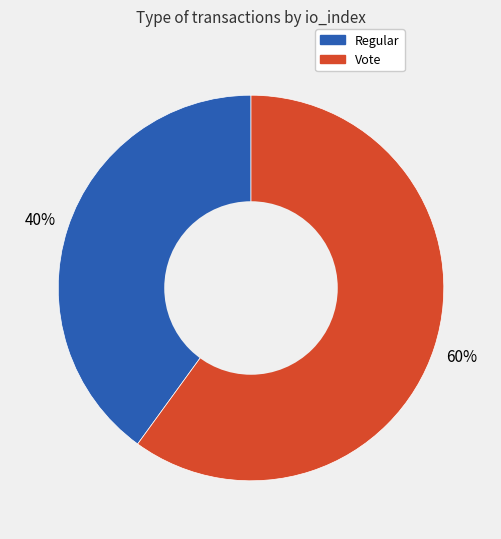

The Vote slice represents 60% of the pie. True or false?

True